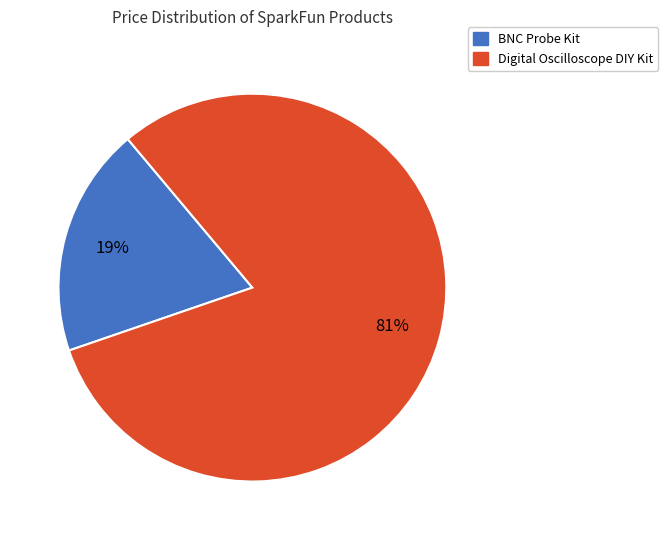

To the nearest percent, what is the average slice percentage?

50%